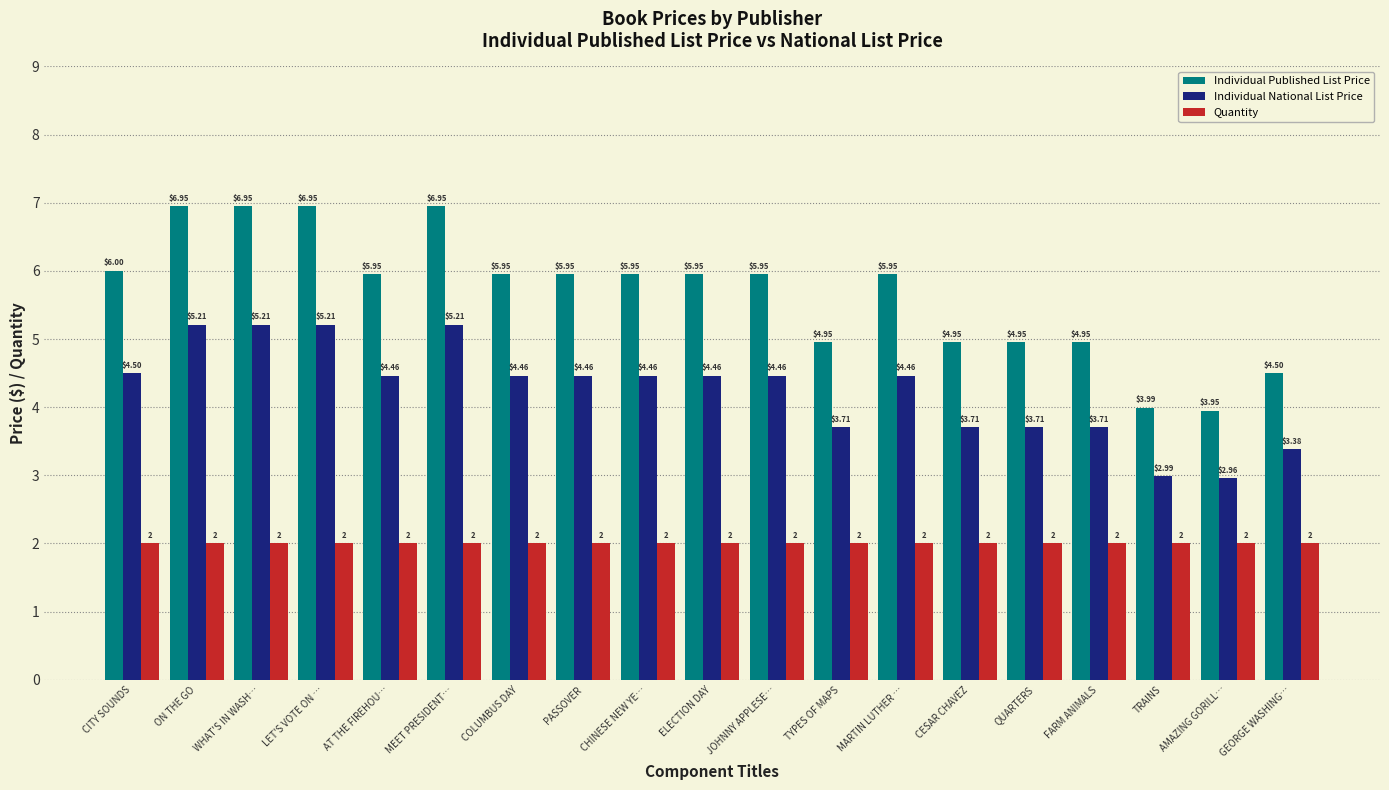

At which label does Individual Published List Price reach its minimum?

AMAZING GORILL…